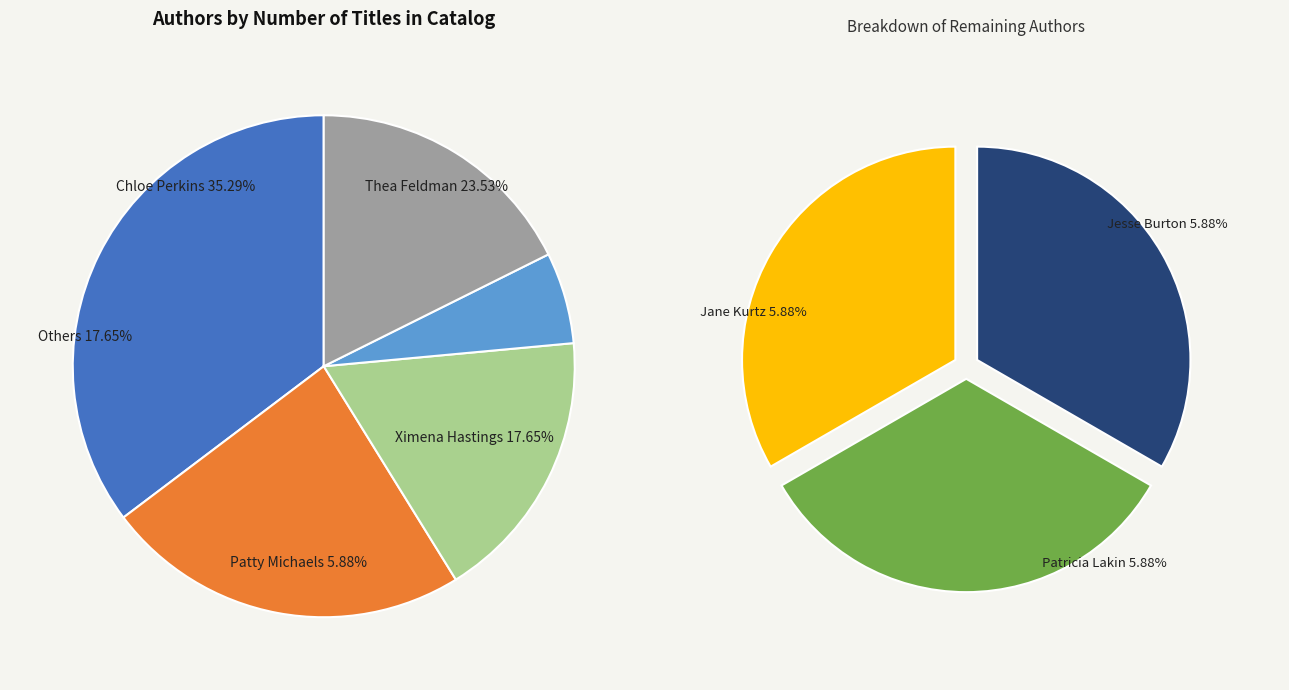

Rank the categories by value from highest to lowest.

Chloe Perkins, Thea Feldman, Ximena Hastings, Patty Michaels, Jesse Burton, Jane Kurtz, Patricia Lakin